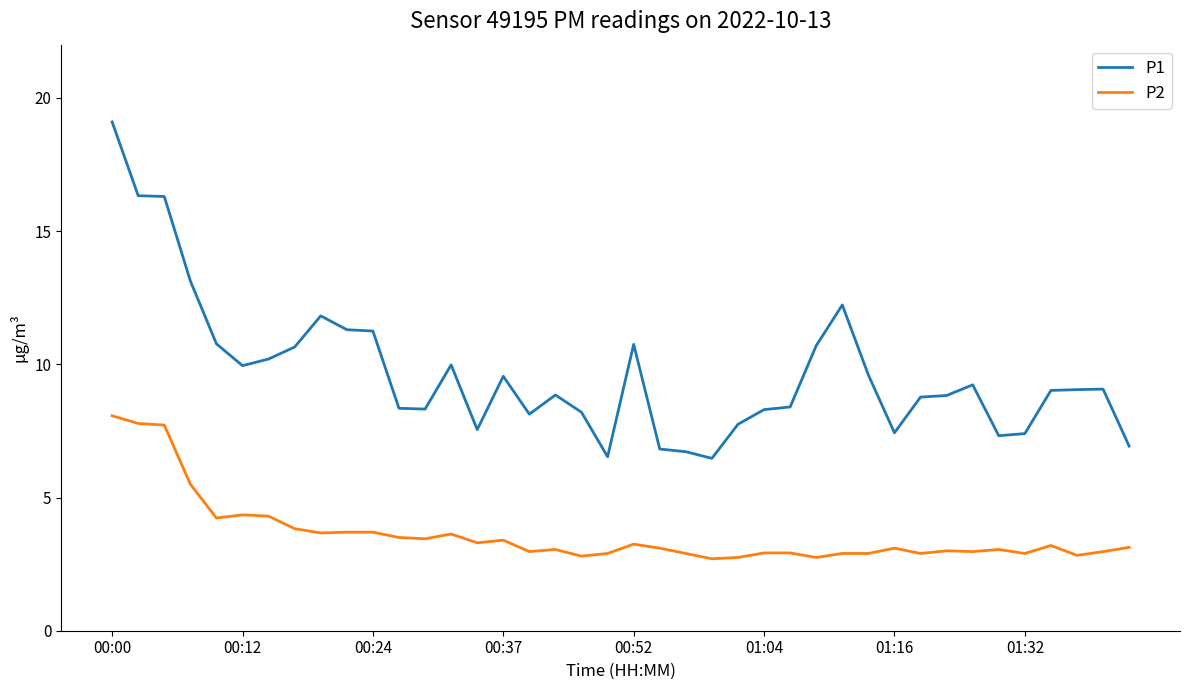

What is the difference between the maximum and minimum values in the P1 series?

12.6